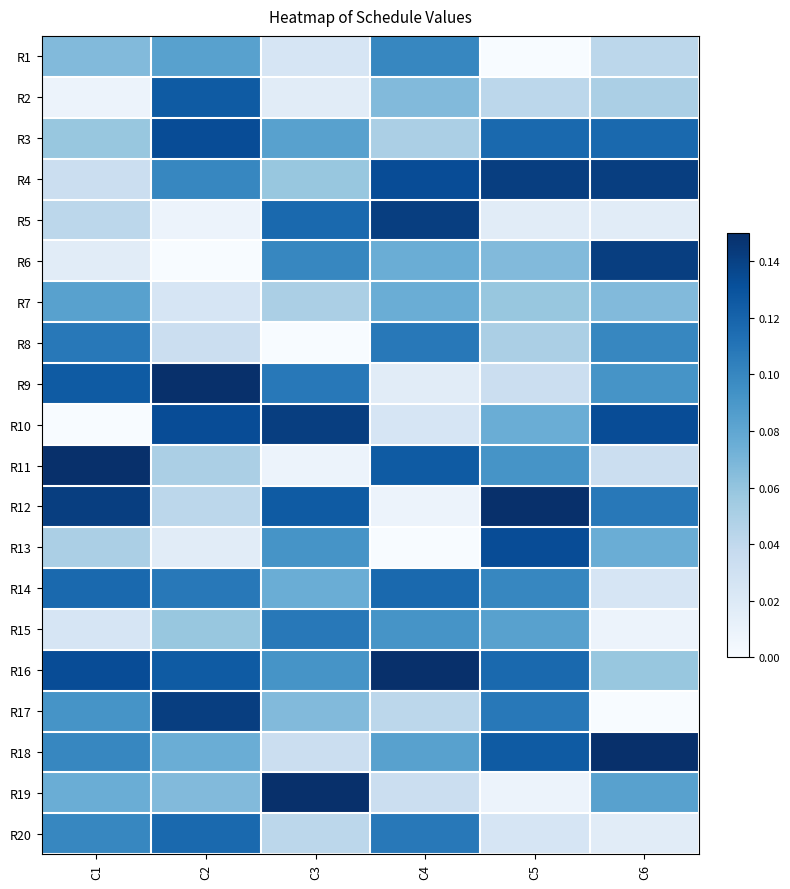

Count the number of data series in this chart.

20